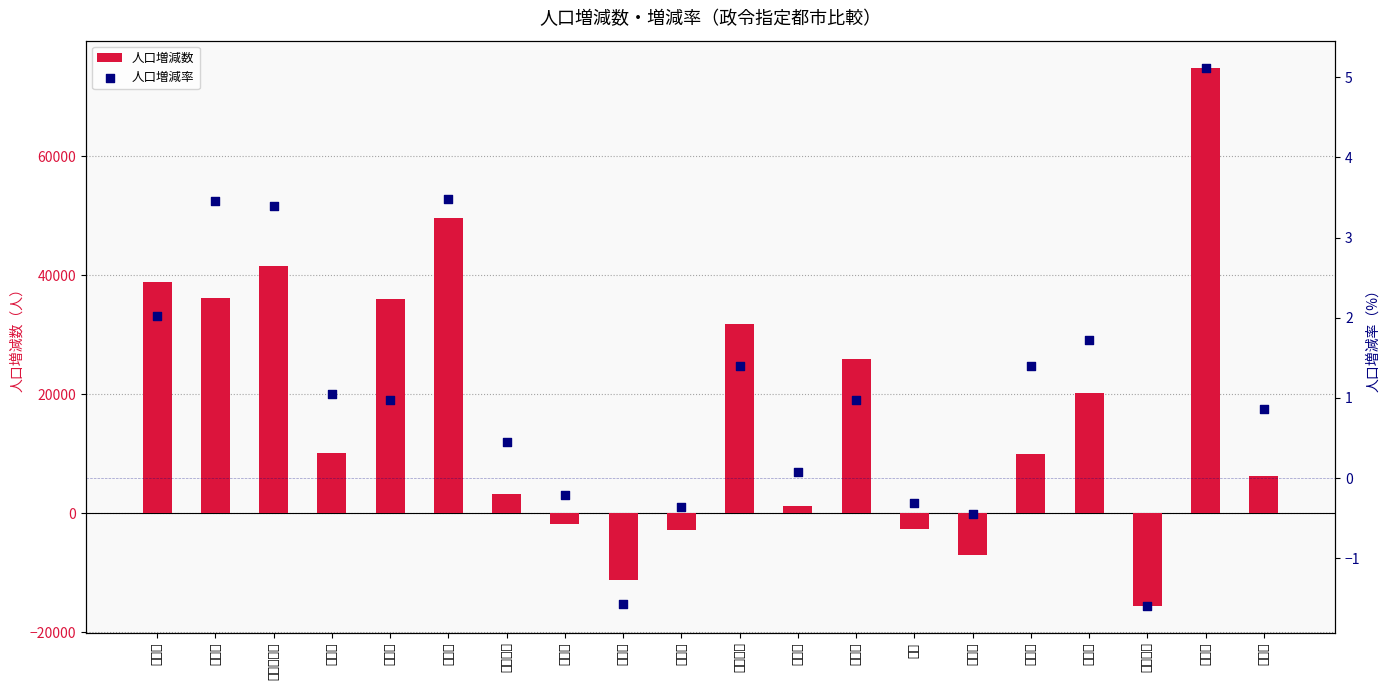

Which series contains the highest Y value?

人口増減数